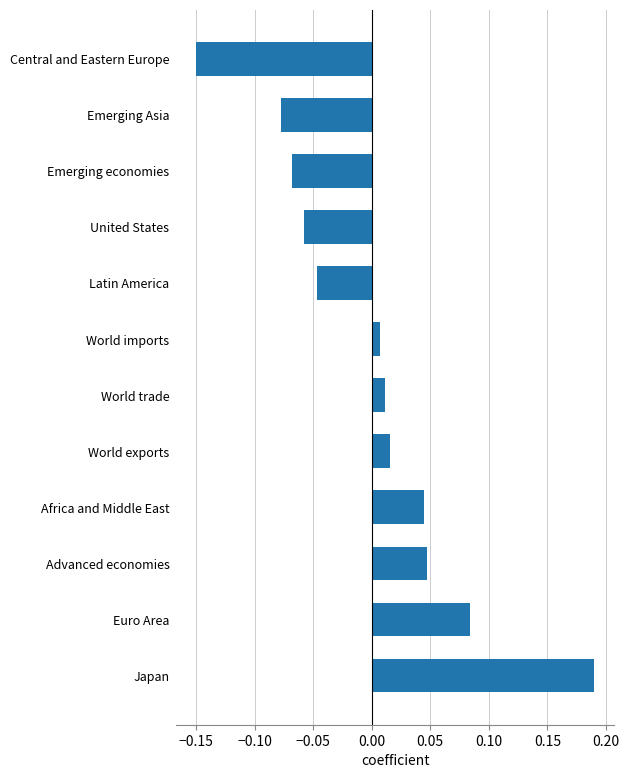

At which category does the chart reach its minimum across all series?

Central and Eastern Europe